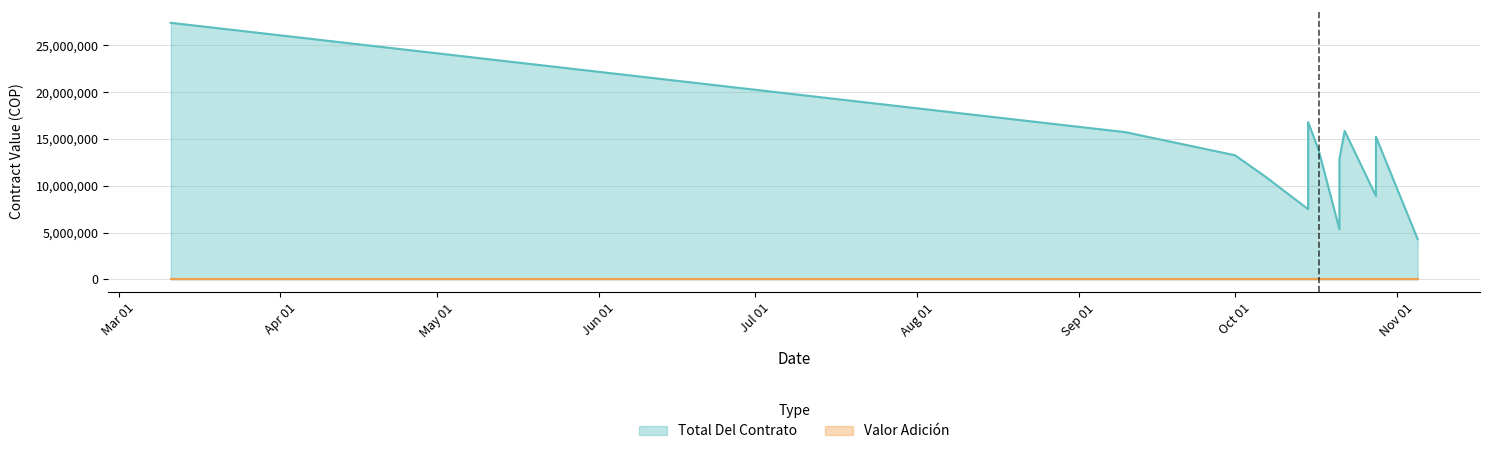

What is the spread (max minus min) of values at 2024-10-15?

16808667